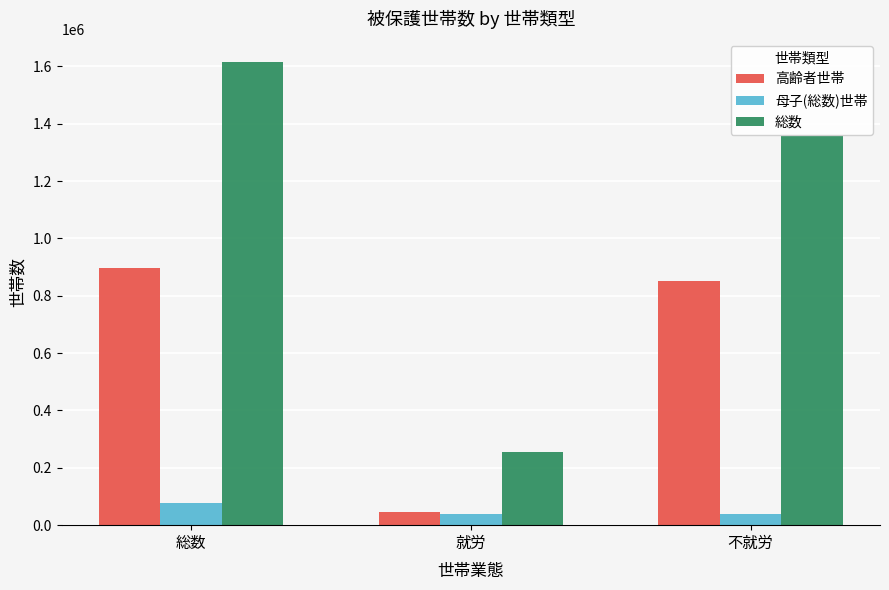

Read the 総数 value at 就労, to the nearest 10.

256440